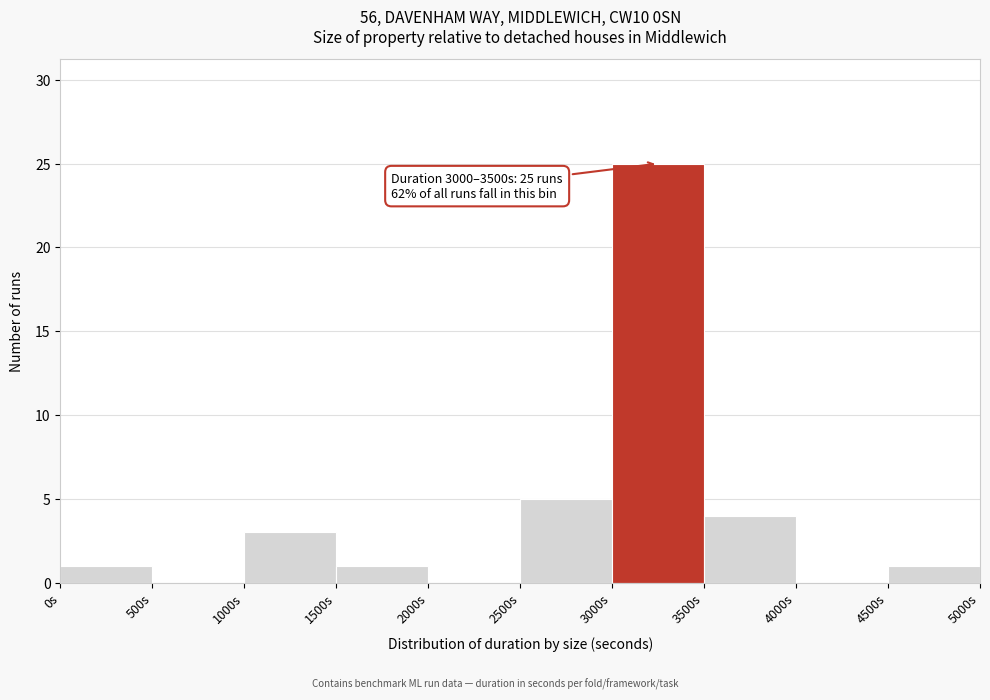

Over which range of the x-axis is the bar tallest?

3000 to 3500